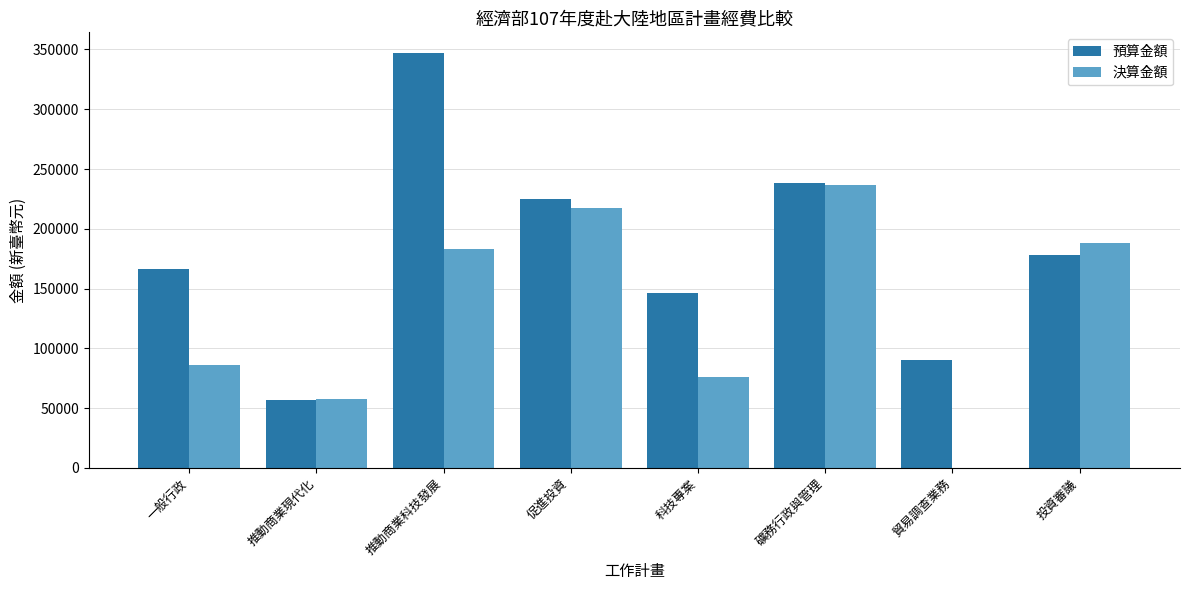

The value of 預算金額 at 促進投資 is 54540. True or false?

False